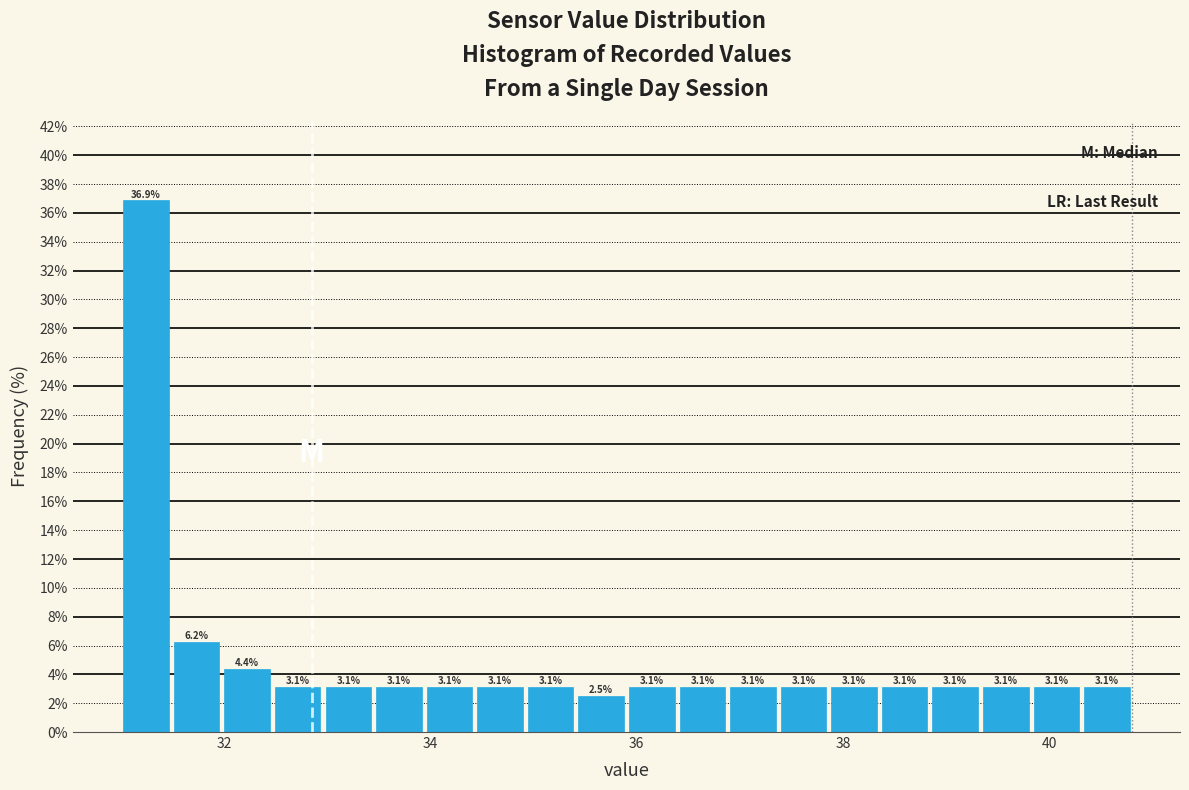

Around what value on the x-axis is the tallest bar? Give the approximate position of its centre, as read against the axis.

31.2